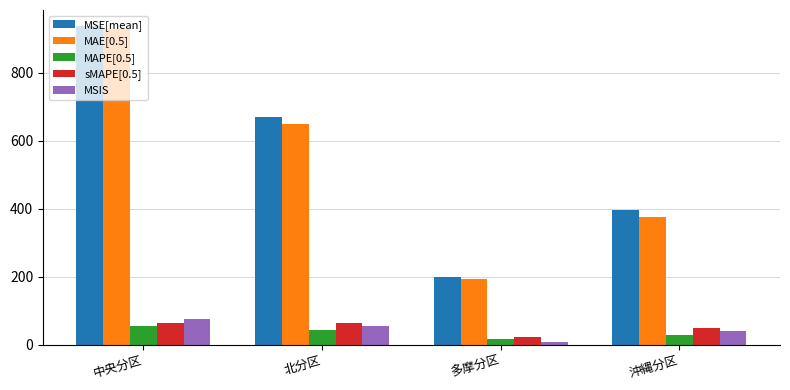

At which label does MSIS reach its minimum?

多摩分区